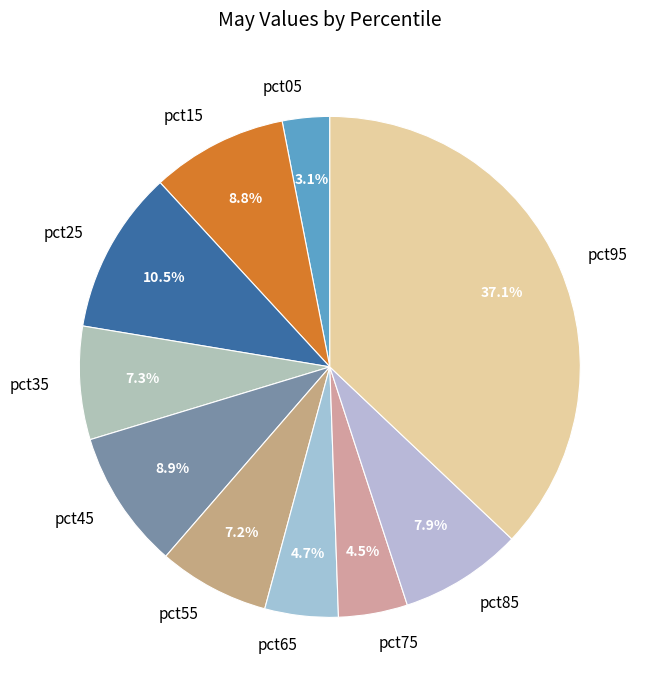

Is there a majority slice in this chart?

No